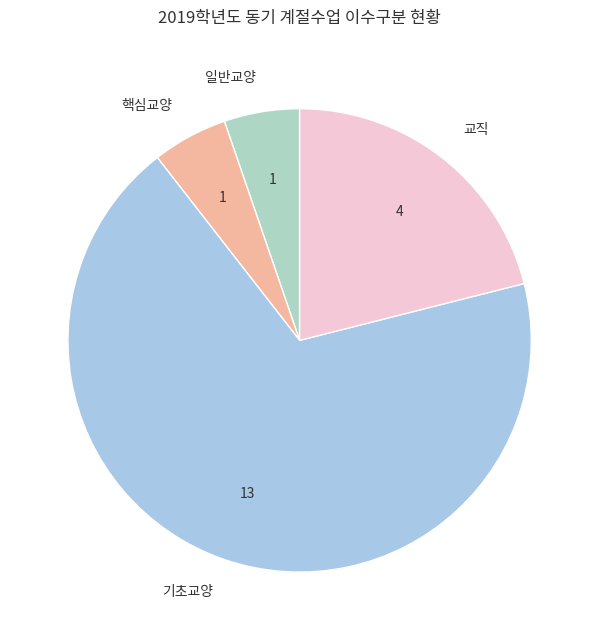

Between 일반교양 and 교직, which is larger?

교직